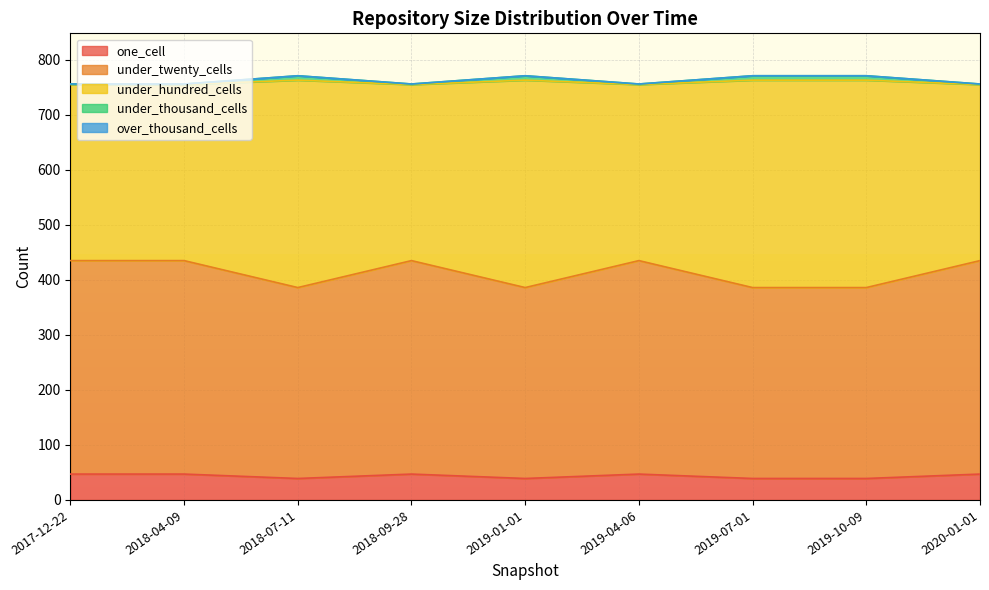

What position from the left is 2019-07-01?

7